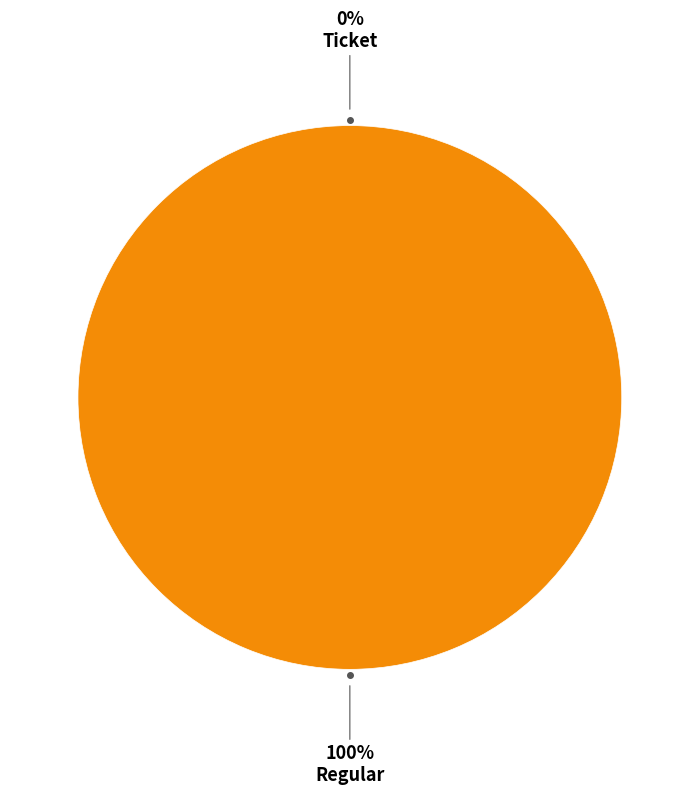

What percentage is the Regular slice, to the nearest percent?

100%